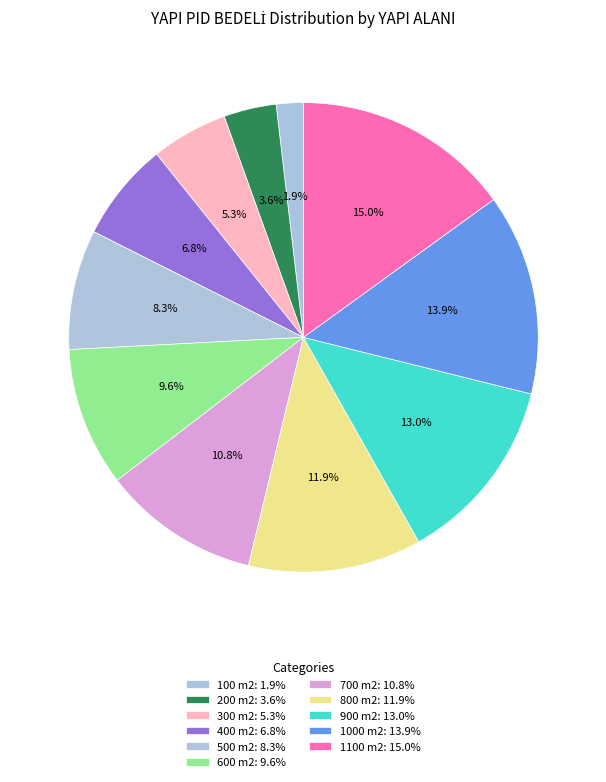

How many slices are in this pie chart?

11